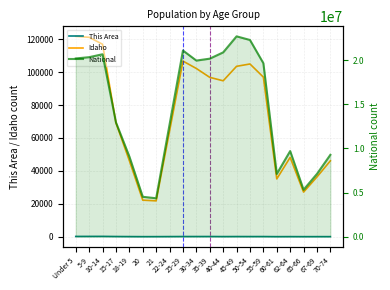

How many data points in National are above 19664805?

9